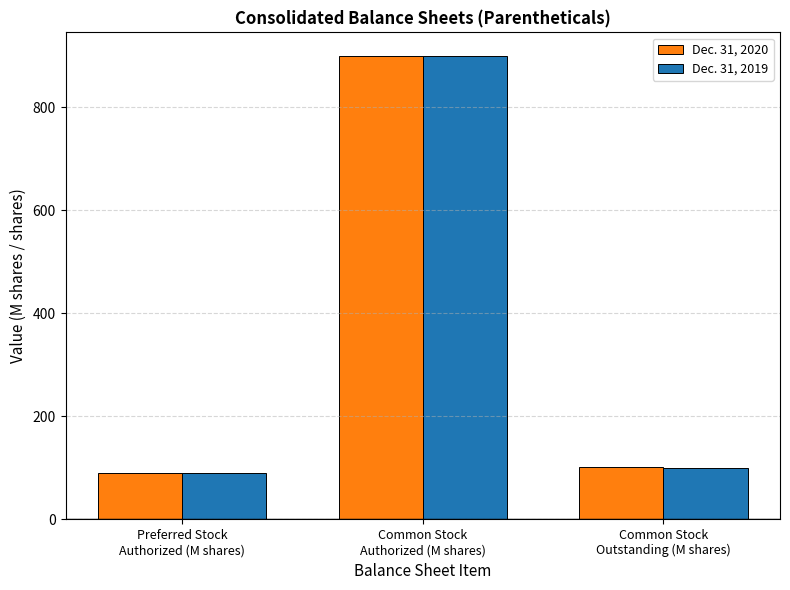

What is the maximum value shown in the chart?

900.0